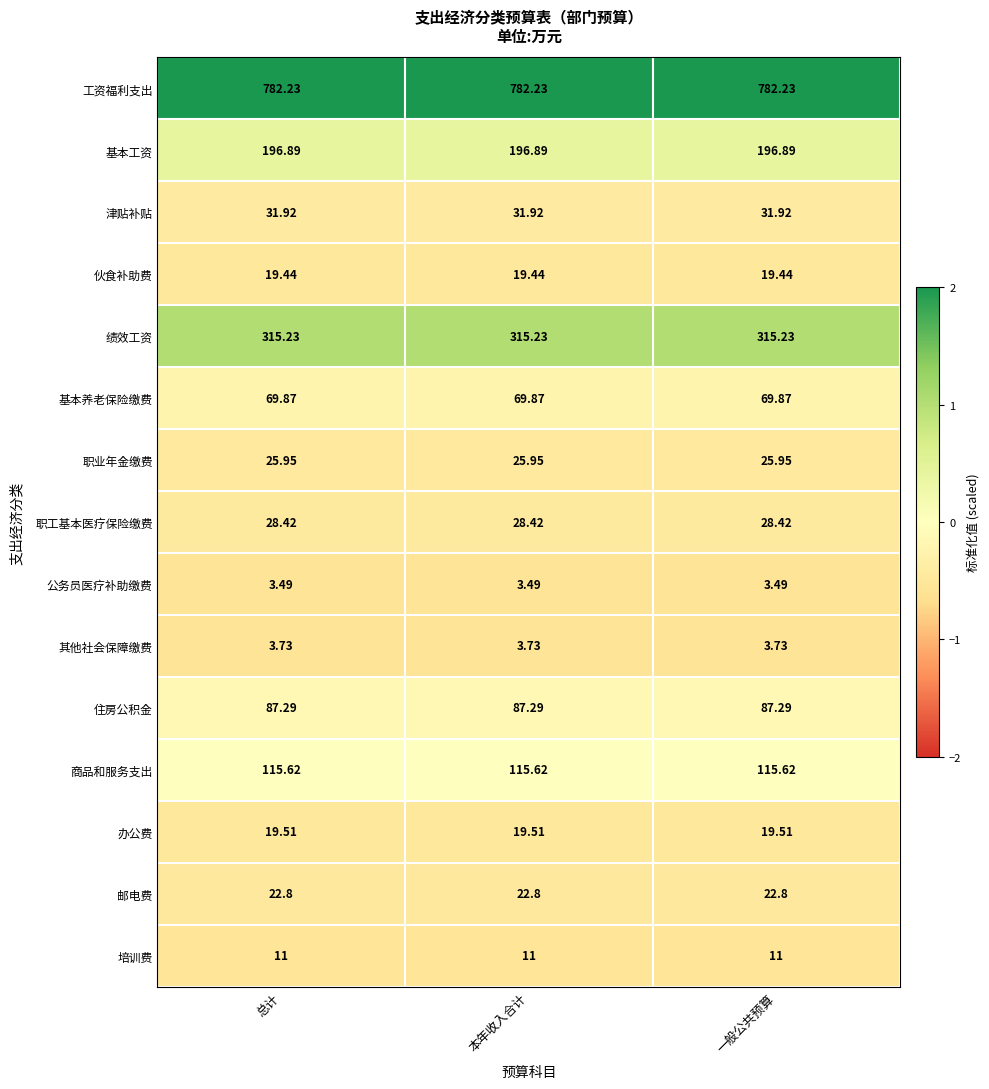

At 总计, list the series in order from smallest to largest.

公务员医疗补助缴费, 其他社会保障缴费, 培训费, 伙食补助费, 办公费, 邮电费, 职业年金缴费, 职工基本医疗保险缴费, 津贴补贴, 基本养老保险缴费, 住房公积金, 商品和服务支出, 基本工资, 绩效工资, 工资福利支出